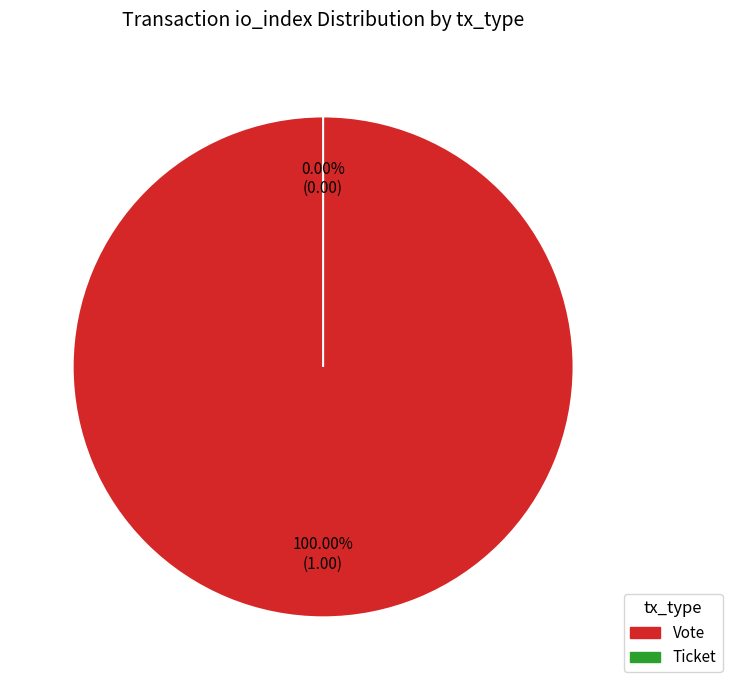

How many slices are in this pie chart?

2